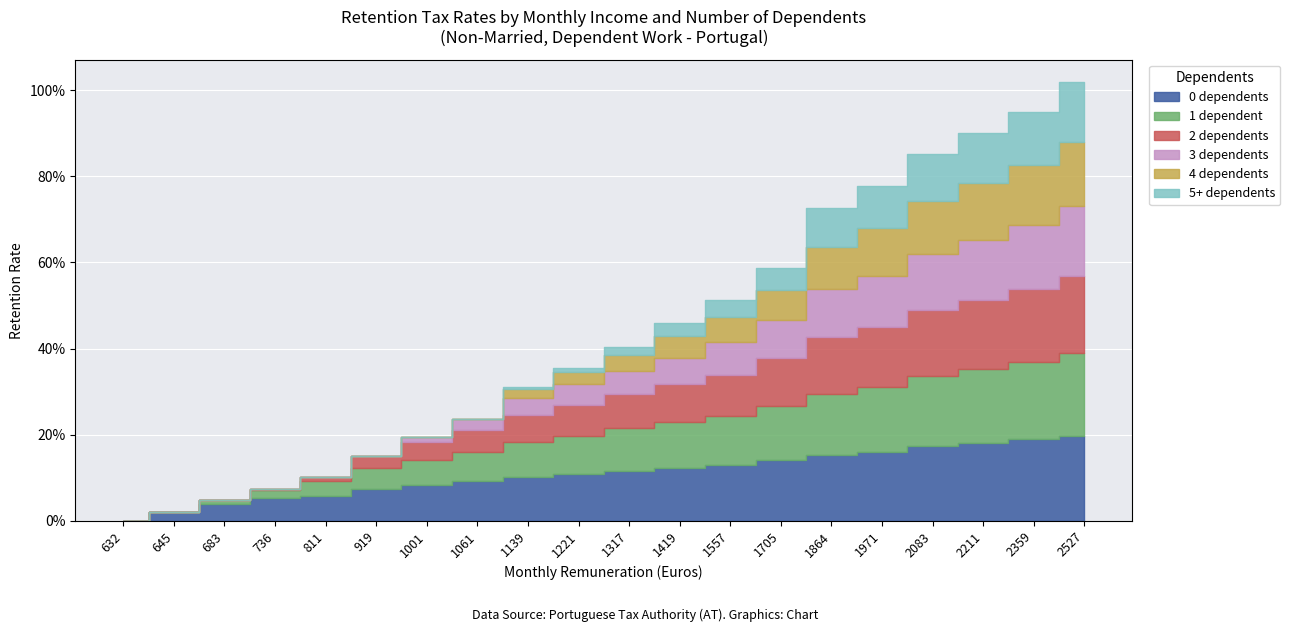

What is the total value across all series at 1061?

0.2